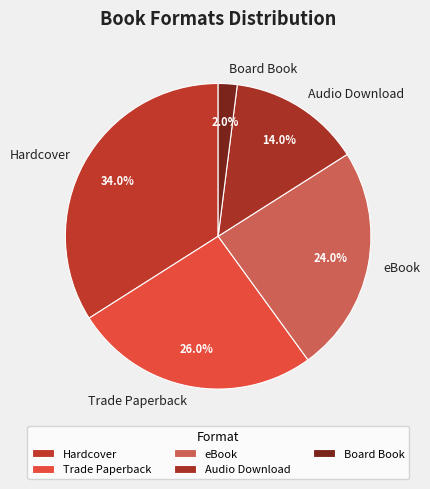

Combined, do Board Book and eBook account for over 50%?

No